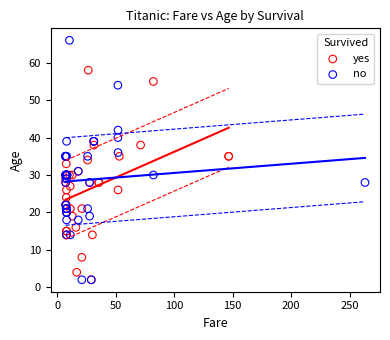

Which series has the largest Y range (max minus min)?

no